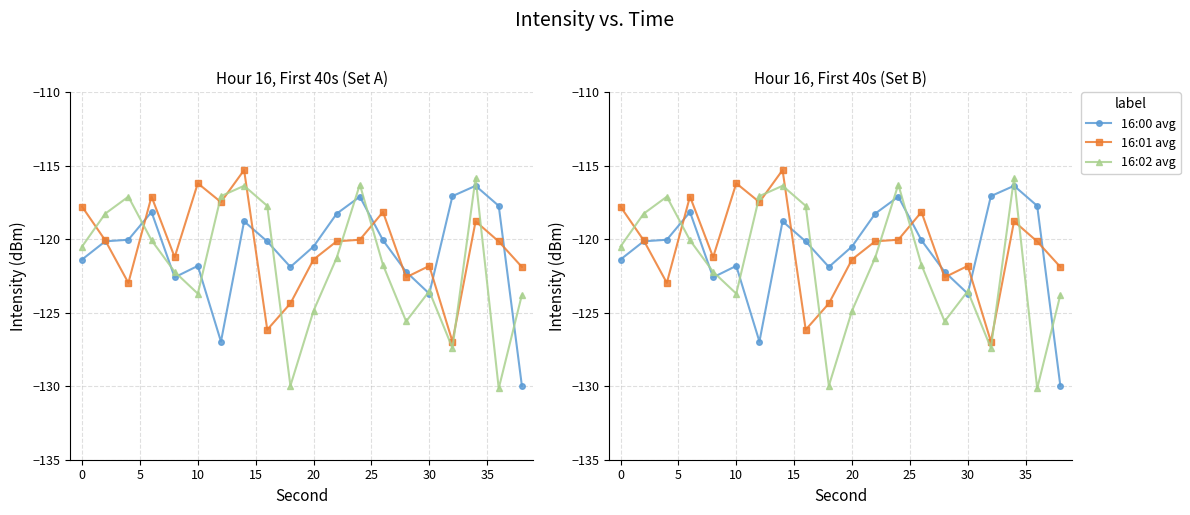

How many series are shown in this chart?

3